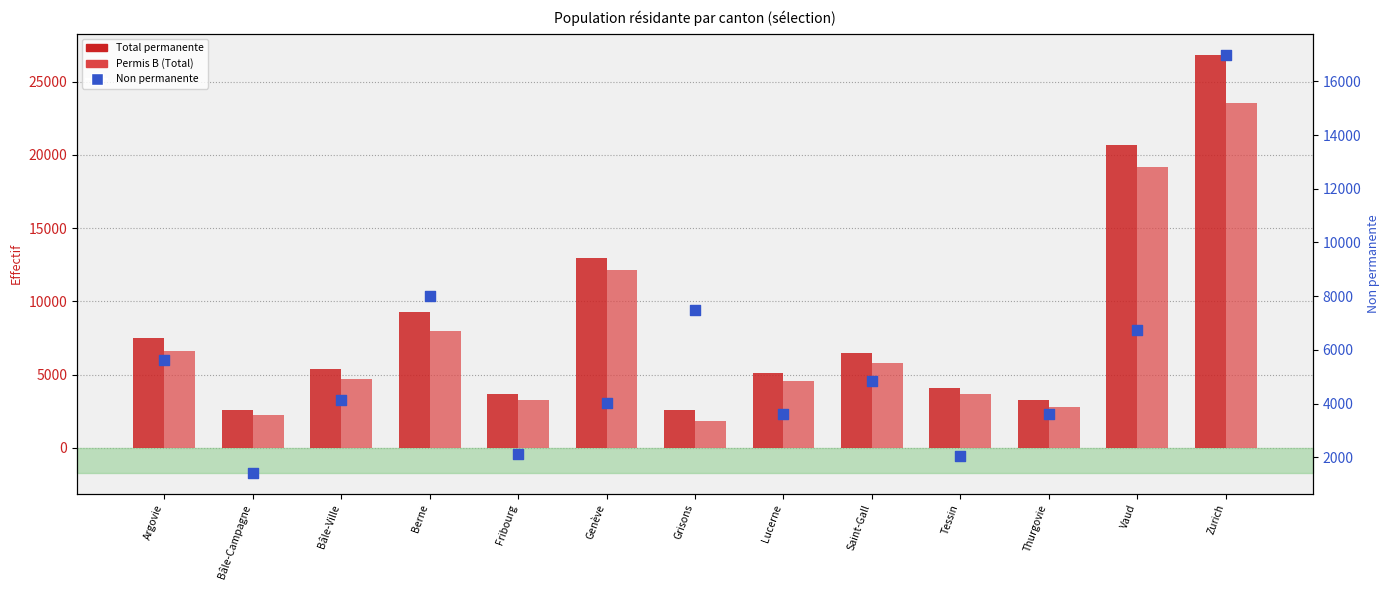

Which series reaches the minimum Y coordinate?

Non permanente